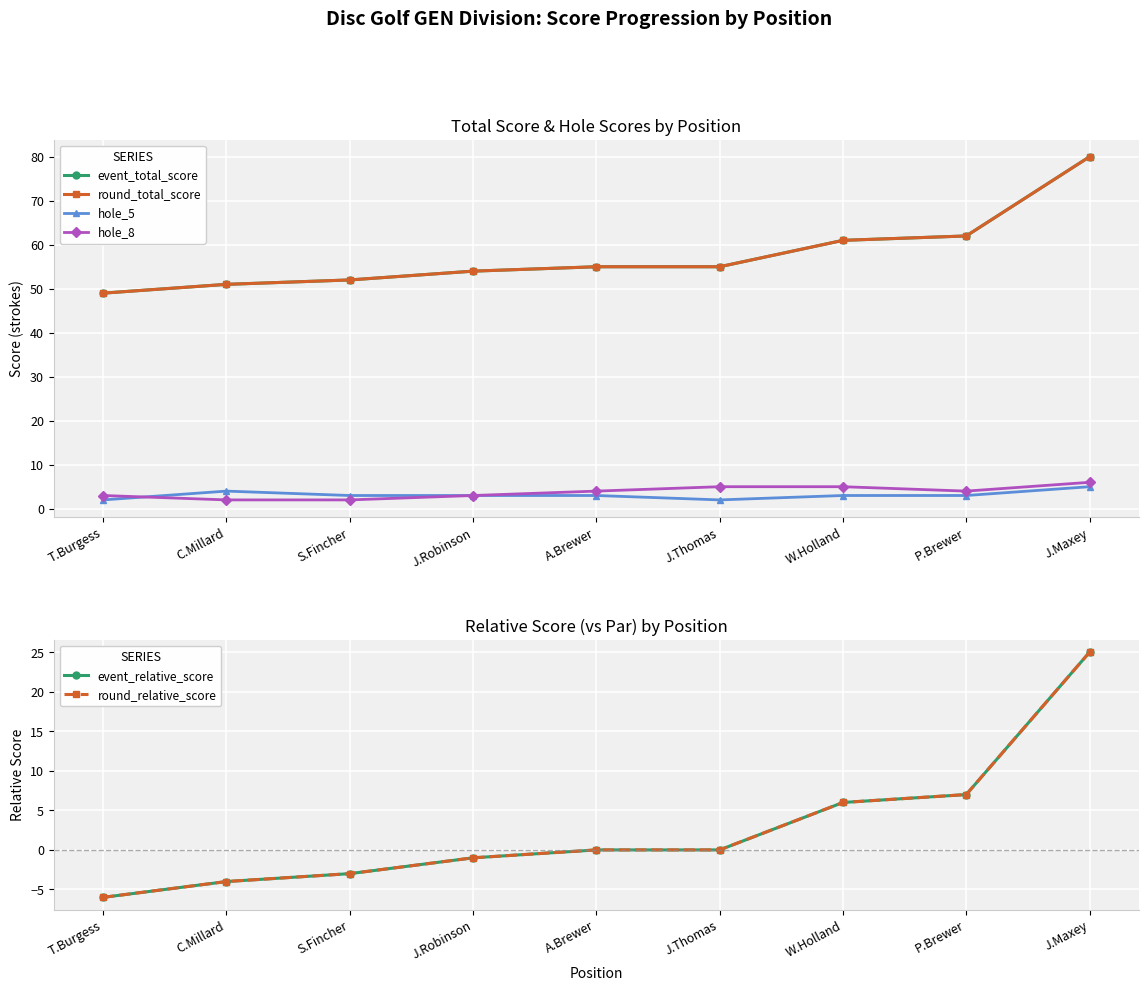

Reading left to right, list all the values displayed in this chart.

event_total_score: T.Burgess=49	C.Millard=51	S.Fincher=52	J.Robinson=54	A.Brewer=55	J.Thomas=55	W.Holland=61	P.Brewer=62	J.Maxey=80
round_total_score: T.Burgess=49	C.Millard=51	S.Fincher=52	J.Robinson=54	A.Brewer=55	J.Thomas=55	W.Holland=61	P.Brewer=62	J.Maxey=80
hole_5: T.Burgess=2	C.Millard=4	S.Fincher=3	J.Robinson=3	A.Brewer=3	J.Thomas=2	W.Holland=3	P.Brewer=3	J.Maxey=5
hole_8: T.Burgess=3	C.Millard=2	S.Fincher=2	J.Robinson=3	A.Brewer=4	J.Thomas=5	W.Holland=5	P.Brewer=4	J.Maxey=6
event_relative_score: T.Burgess=-6	C.Millard=-4	S.Fincher=-3	J.Robinson=-1	A.Brewer=0	J.Thomas=0	W.Holland=6	P.Brewer=7	J.Maxey=25
round_relative_score: T.Burgess=-6	C.Millard=-4	S.Fincher=-3	J.Robinson=-1	A.Brewer=0	J.Thomas=0	W.Holland=6	P.Brewer=7	J.Maxey=25